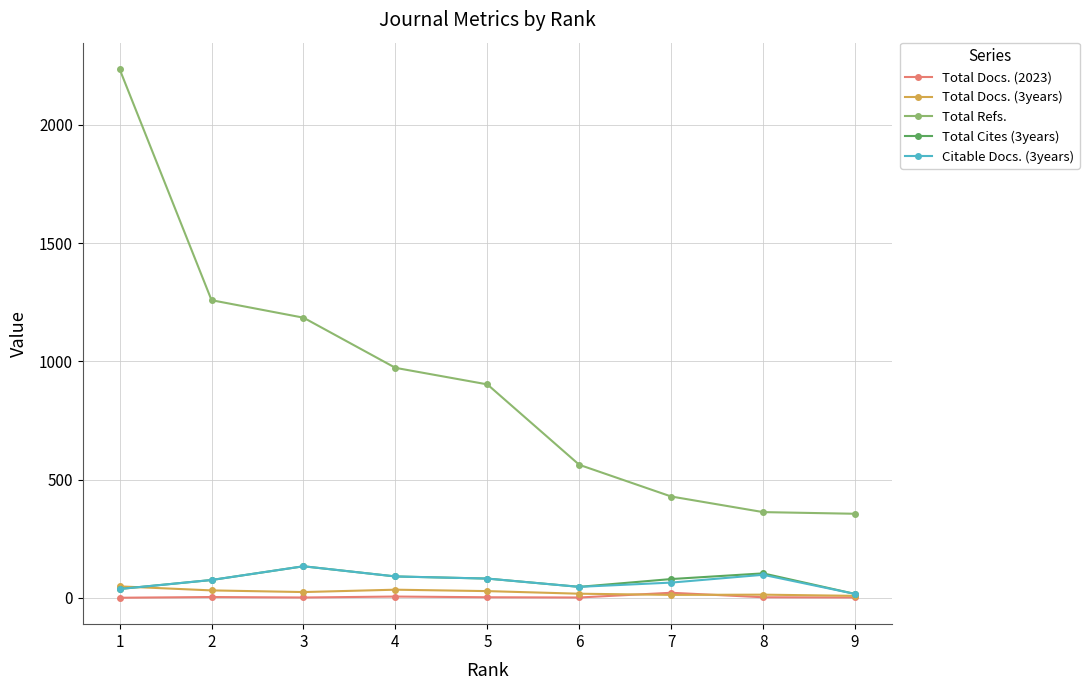

Is the value of Total Refs. at 1 greater than the value of Total Docs. (2023) at 1?

Yes